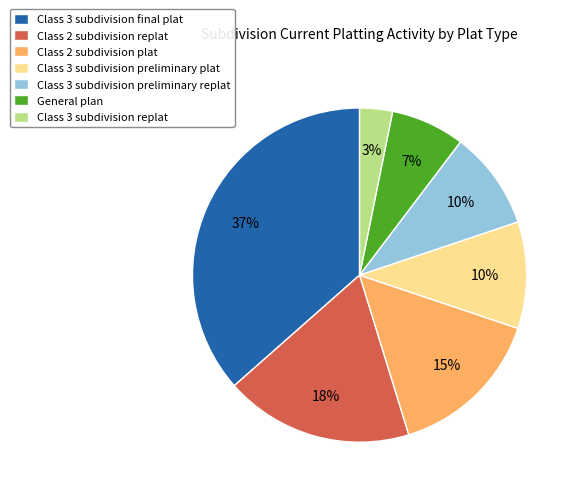

Approximately how many times larger is the value at Class 2 subdivision plat compared to General plan?

2.1